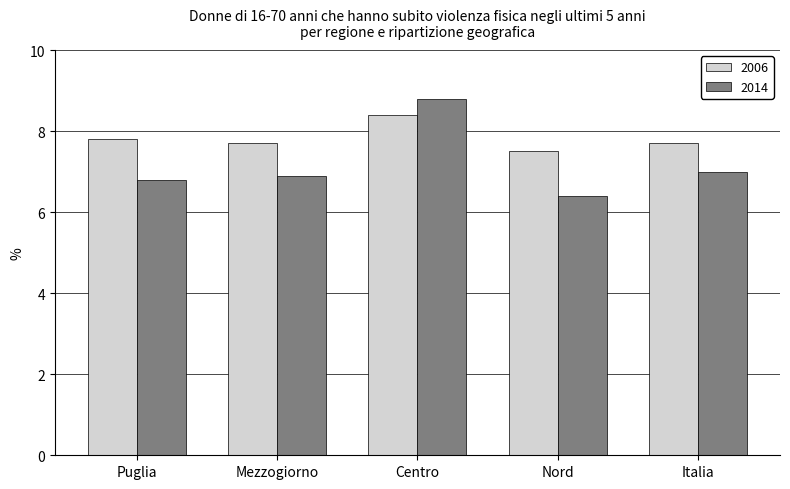

Which label corresponds to the largest value in the chart?

Centro